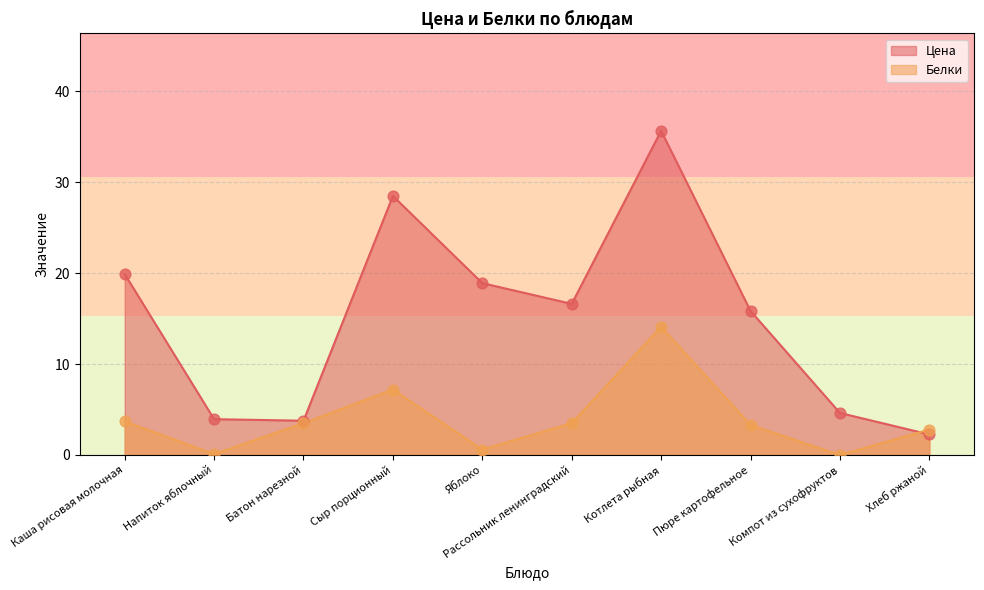

Which series has the largest total across all categories?

Цена